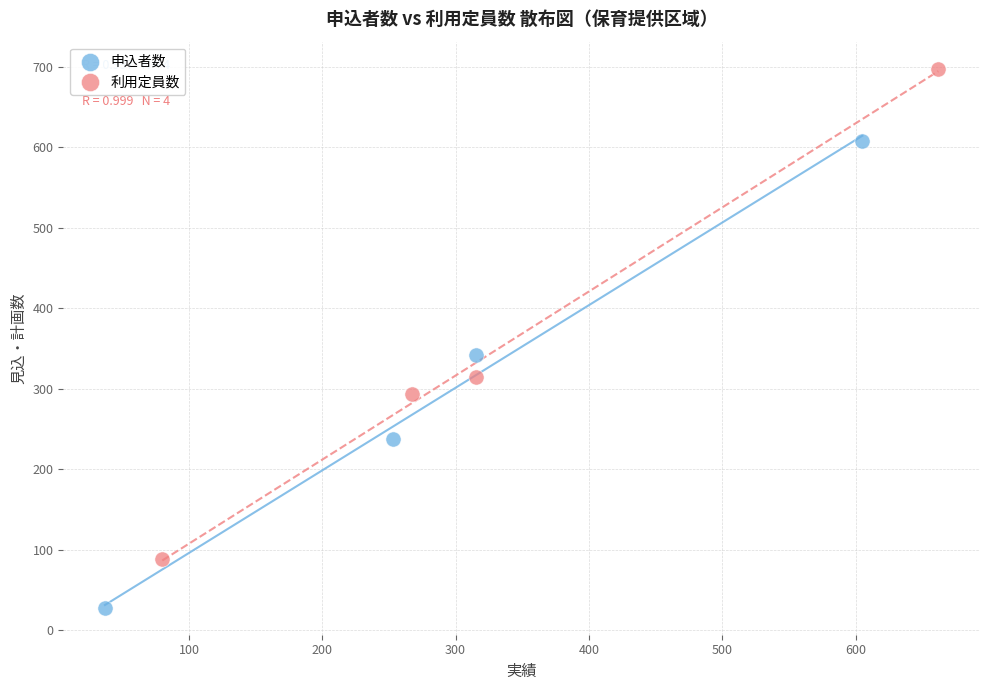

Which series contains the lowest Y value?

申込者数